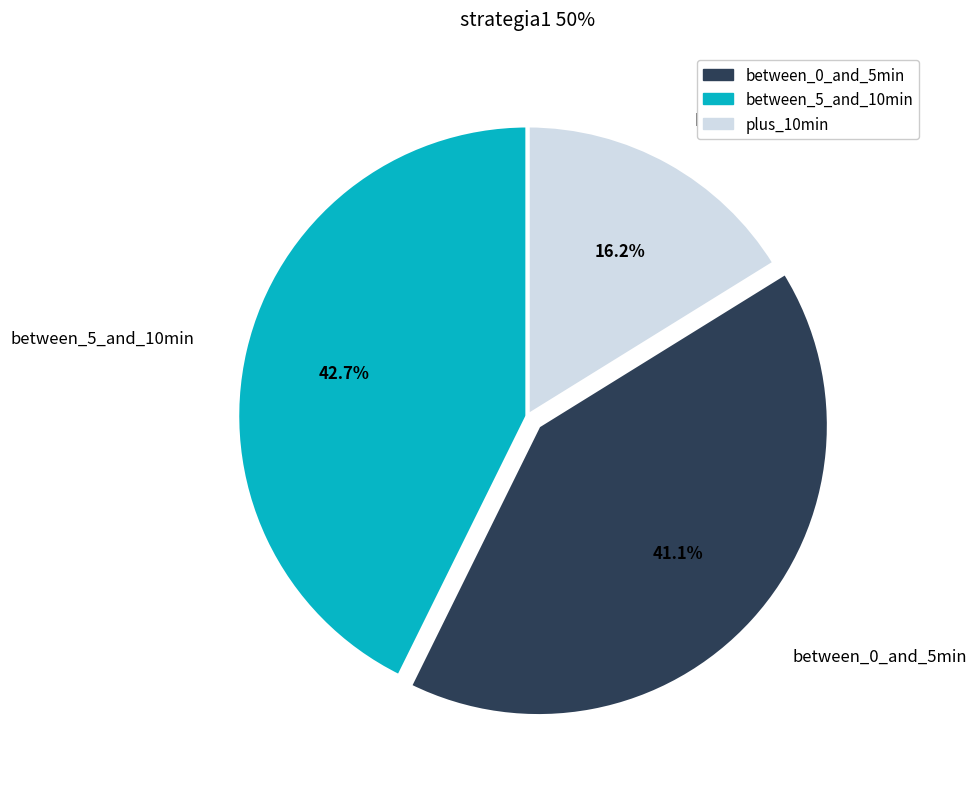

Rank the categories by value from lowest to highest.

plus_10min, between_0_and_5min, between_5_and_10min